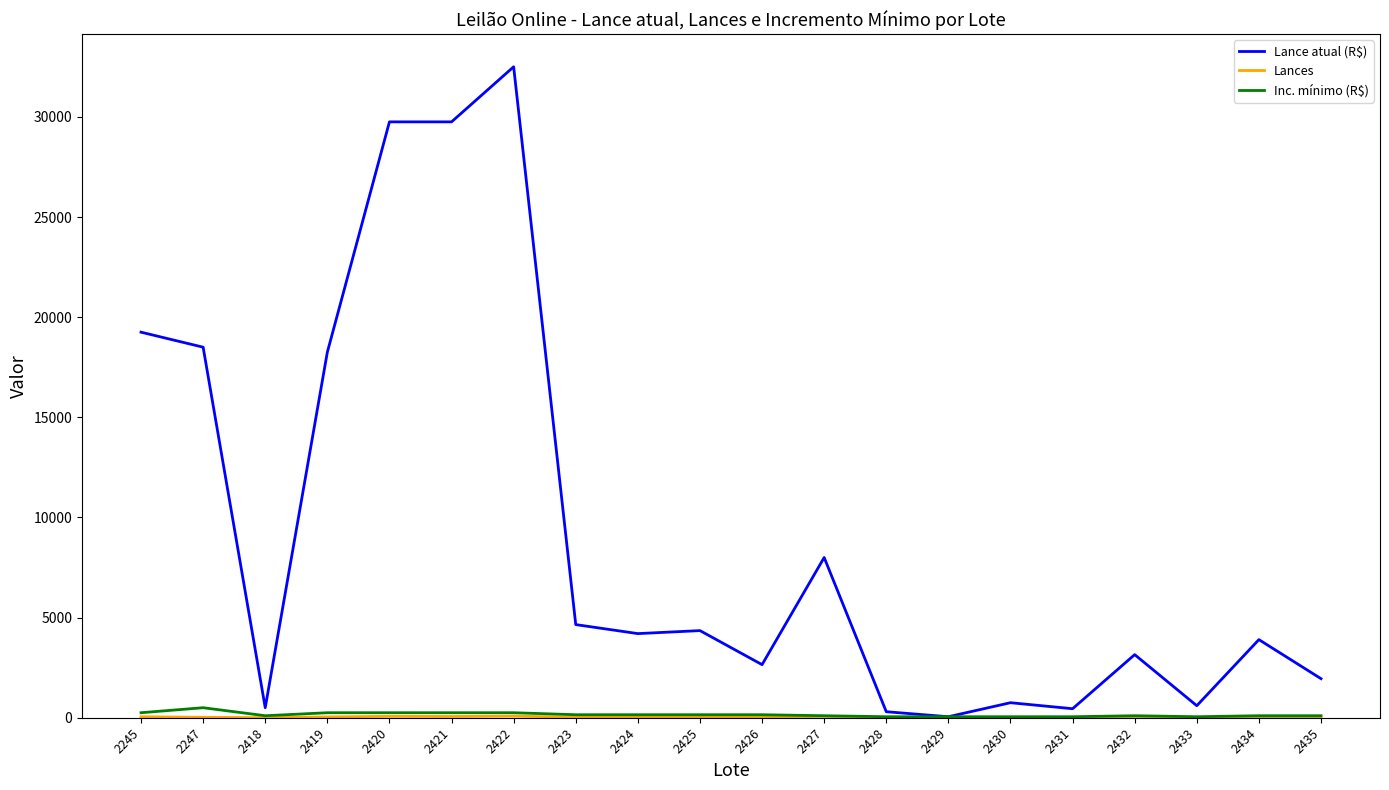

What is the difference between the second highest and second lowest values in the Inc. mínimo (R$) series?

200